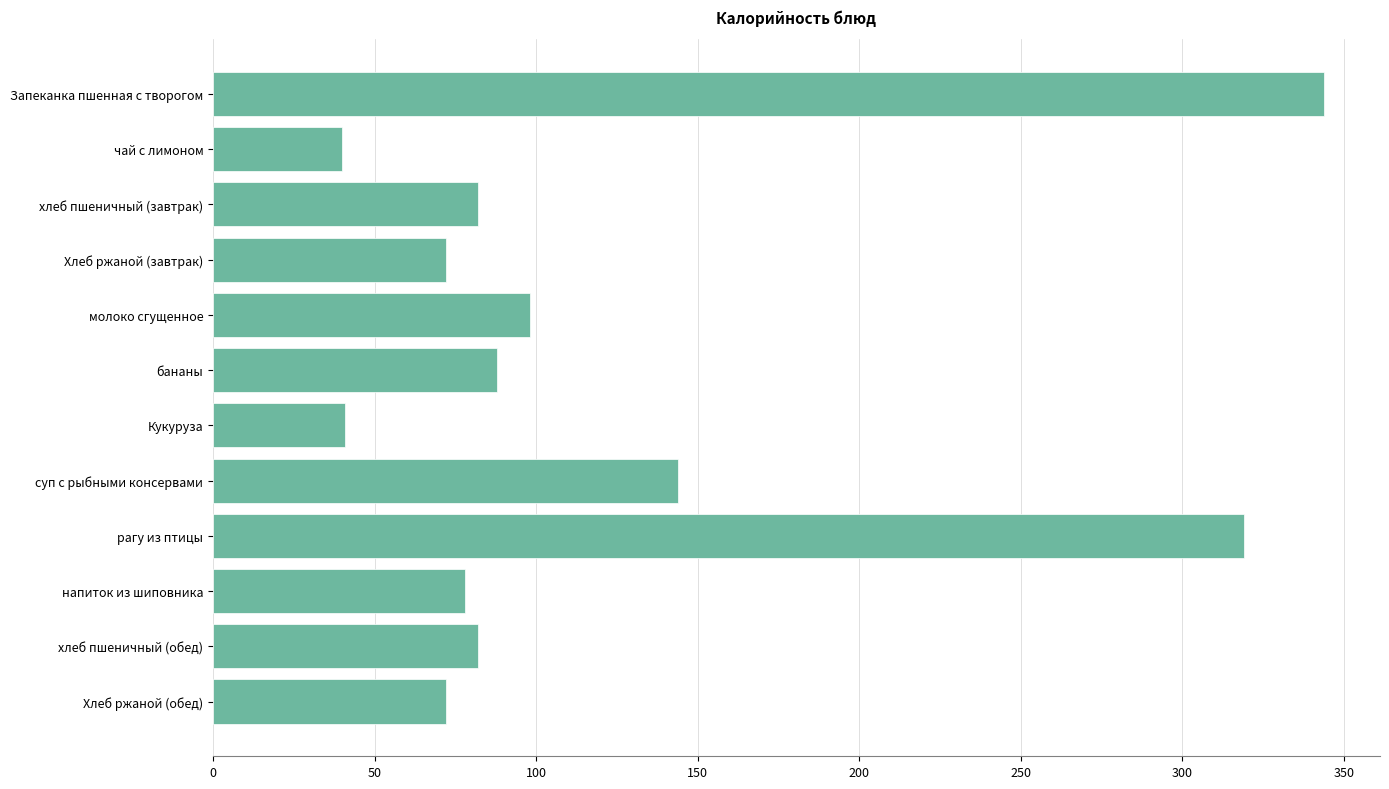

What is the label of the 8th bar from the top?

суп с рыбными консервами